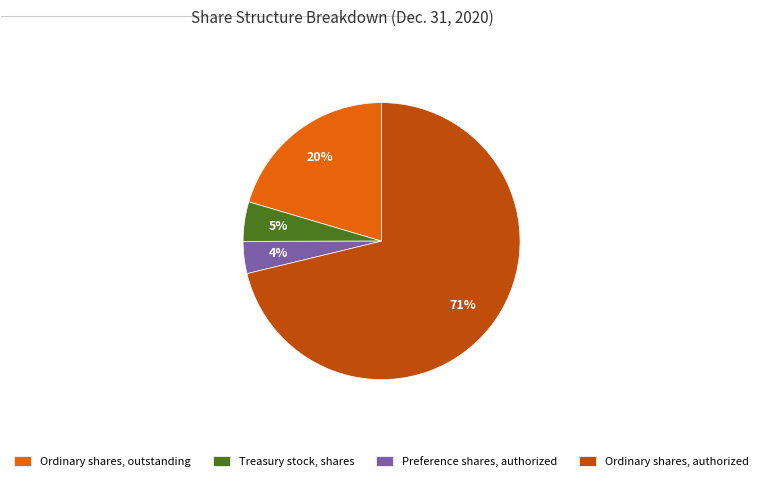

Combined, do Treasury stock, shares and Preference shares, authorized account for over 50%?

No